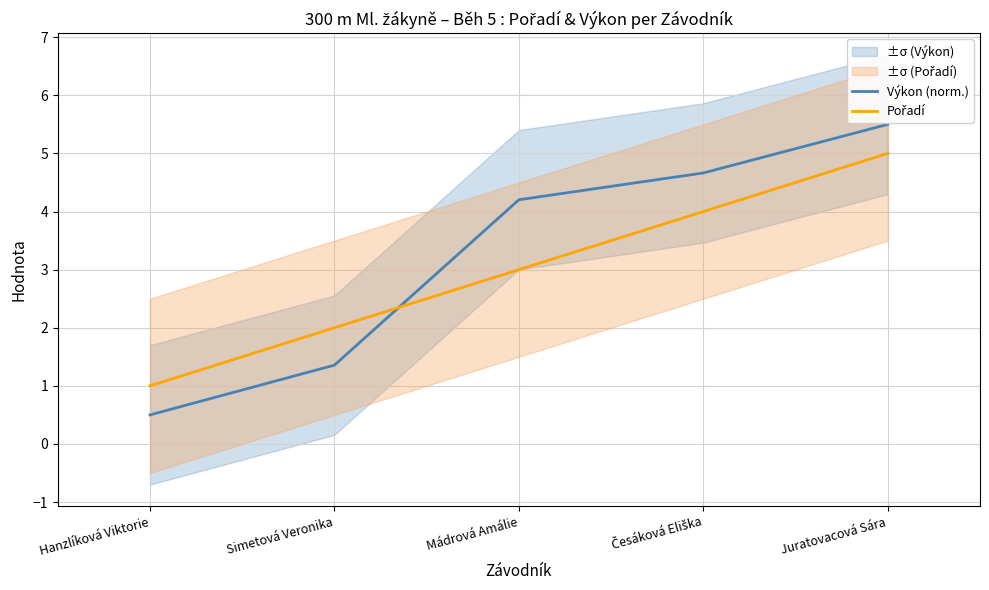

Is the value of Výkon (norm.) at Juratovacová Sára greater than the value of Pořadí at Hanzlíková Viktorie?

Yes